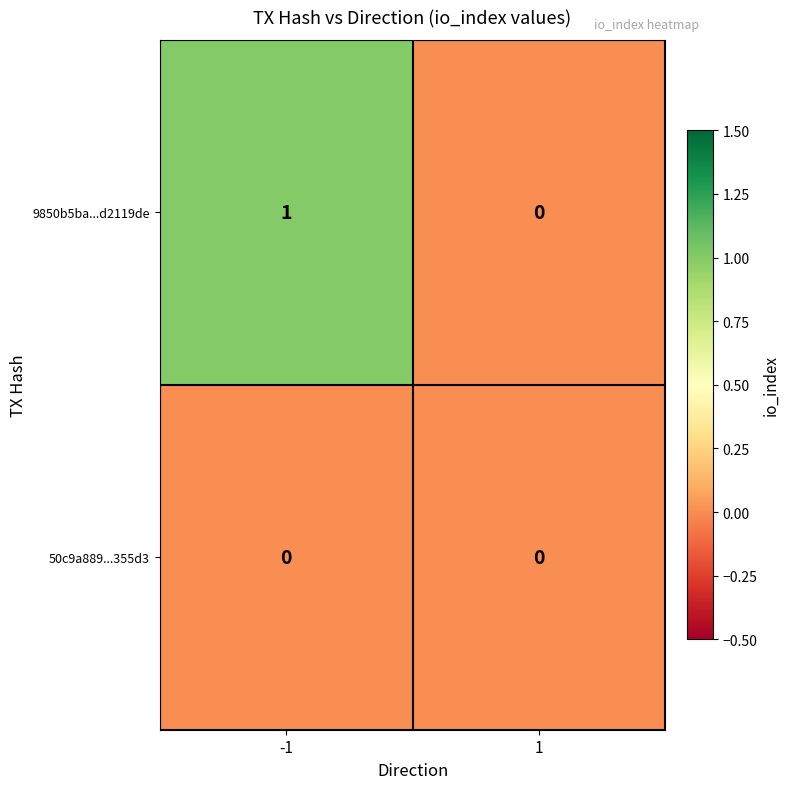

Which series has the largest total across all categories?

9850b5ba...d2119de